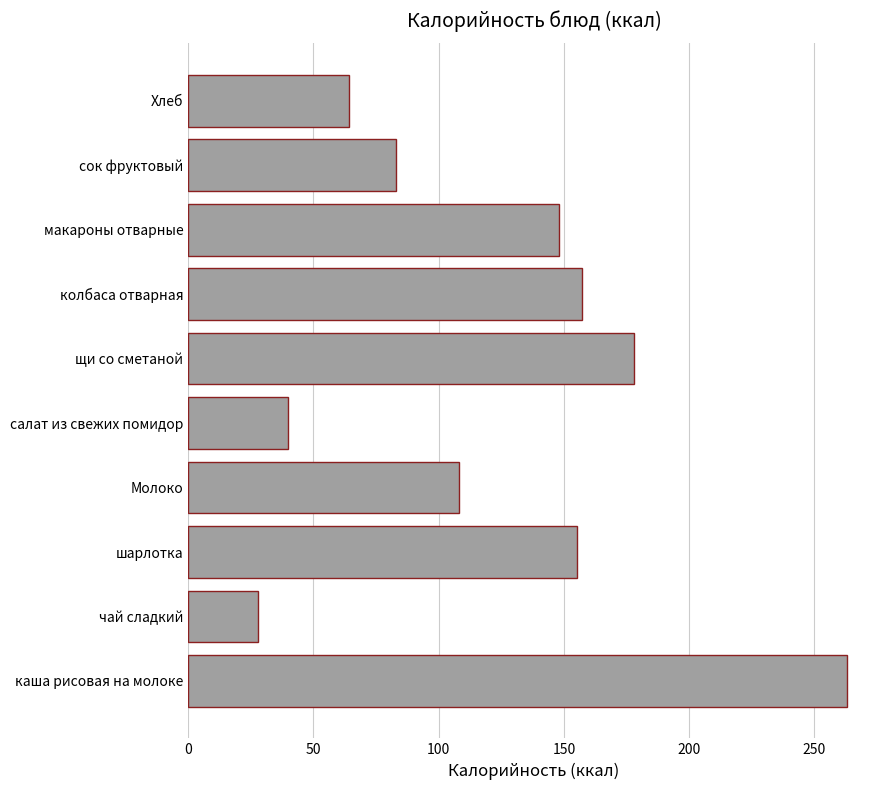

True or false: the data shows 83 at сок фруктовый.

True